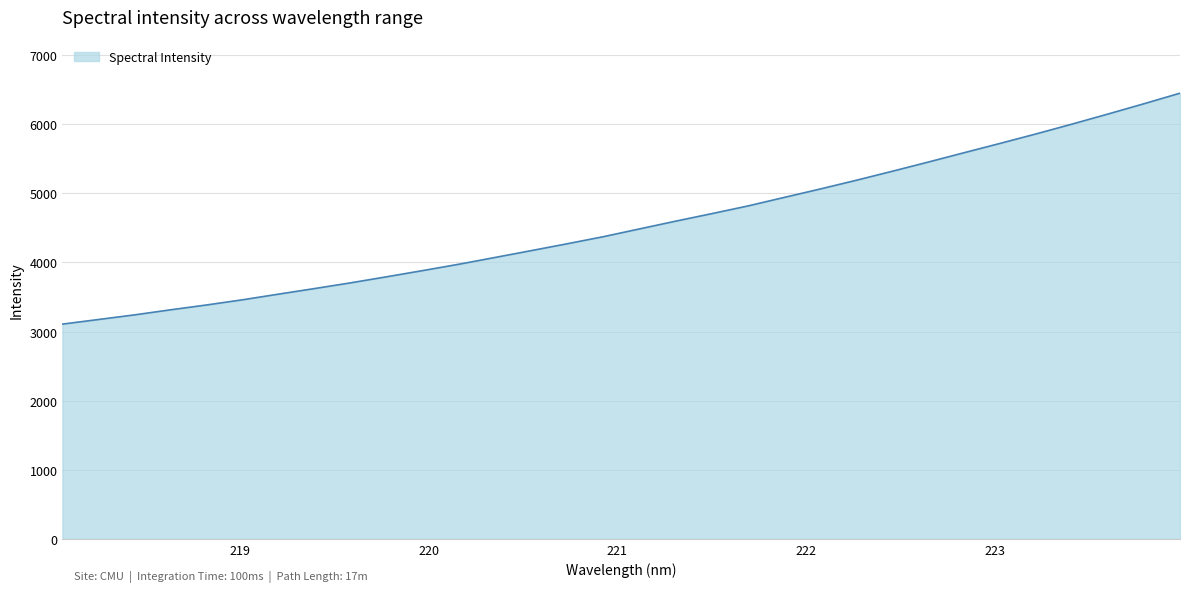

True or false: the data has more than 1 interior local peaks.

False